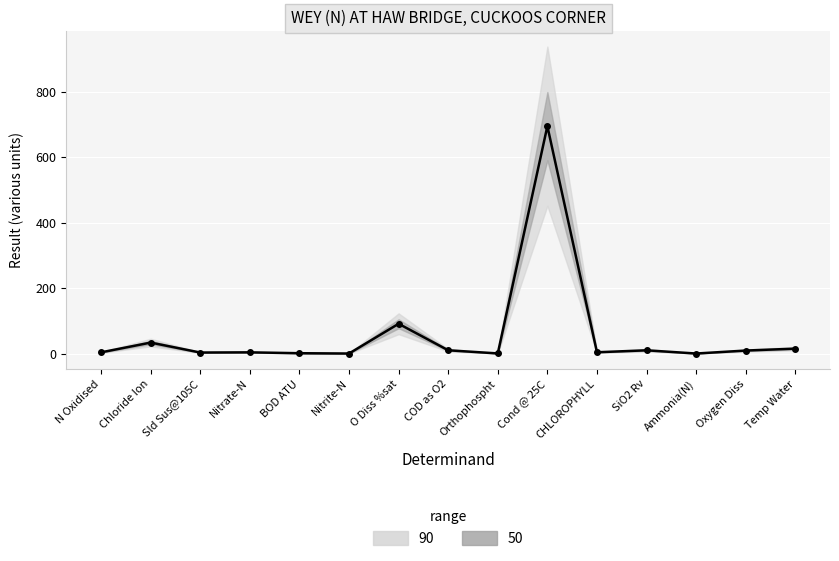

Count the number of values greater than 3.

11